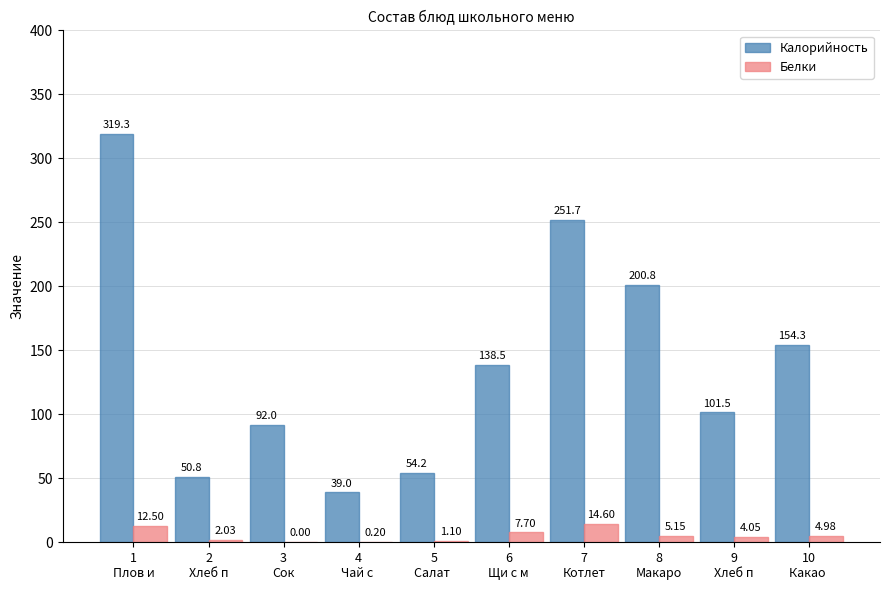

Which series has the largest total across all categories?

Калорийность